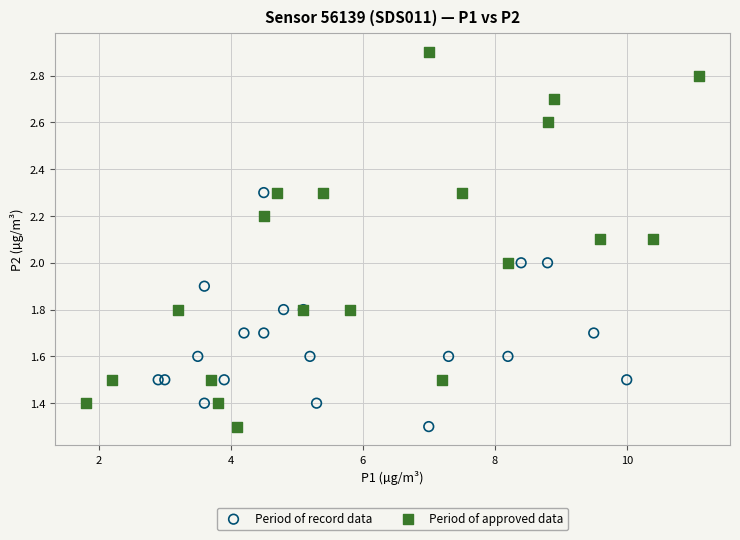

Which series contains the highest Y value?

Period of approved data